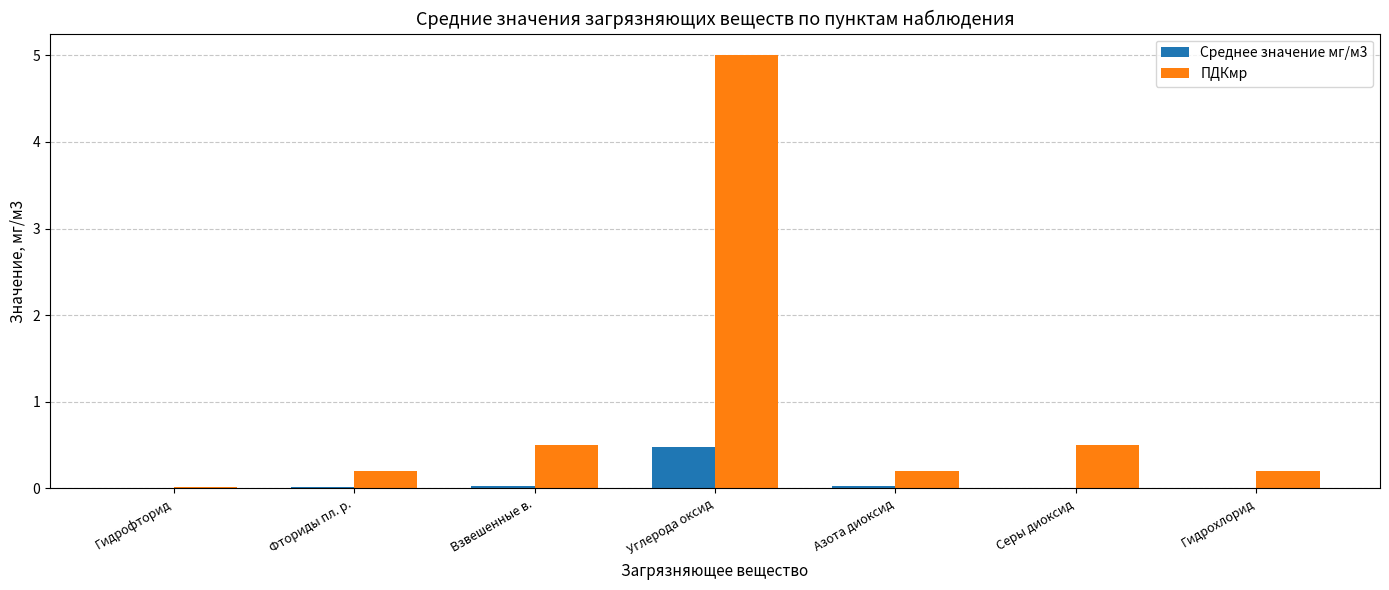

Count the number of categories in the chart.

7